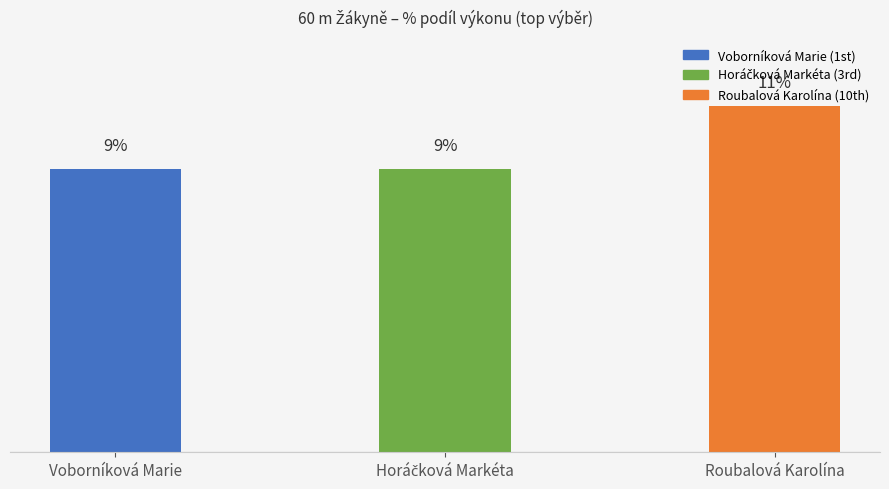

What is the label of the 3rd bar from the left?

Roubalová Karolína